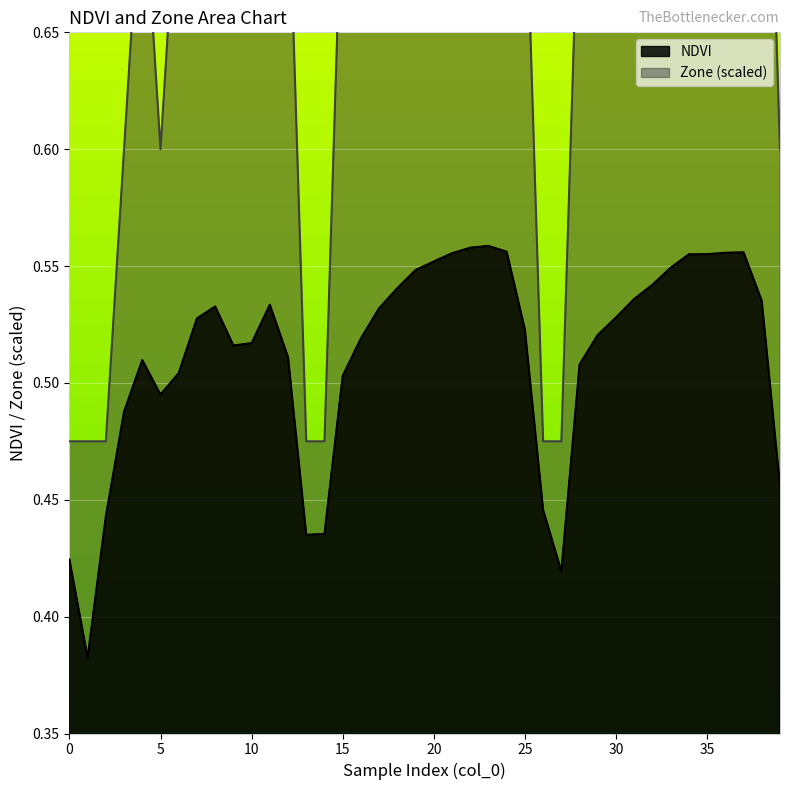

Reading left to right, list all the values displayed in this chart.

NDVI: 0.4	0.4	0.4	0.5	0.5	0.5	0.5	0.5	0.5	0.5	0.5	0.5	0.5	0.4	0.4	0.5	0.5	0.5	0.5	0.5	0.6	0.6	0.6	0.6	0.6	0.5	0.4	0.4	0.5	0.5	0.5	0.5	0.5	0.5	0.6	0.6	0.6	0.6	0.5	0.5
Zone: 0.5	0.5	0.5	0.6	0.7	0.6	0.7	0.8	0.8	0.7	0.7	0.8	0.7	0.5	0.5	0.7	0.7	0.8	0.8	0.8	0.8	0.8	0.8	0.8	0.8	0.7	0.5	0.5	0.7	0.7	0.8	0.8	0.8	0.8	0.8	0.8	0.8	0.8	0.8	0.6